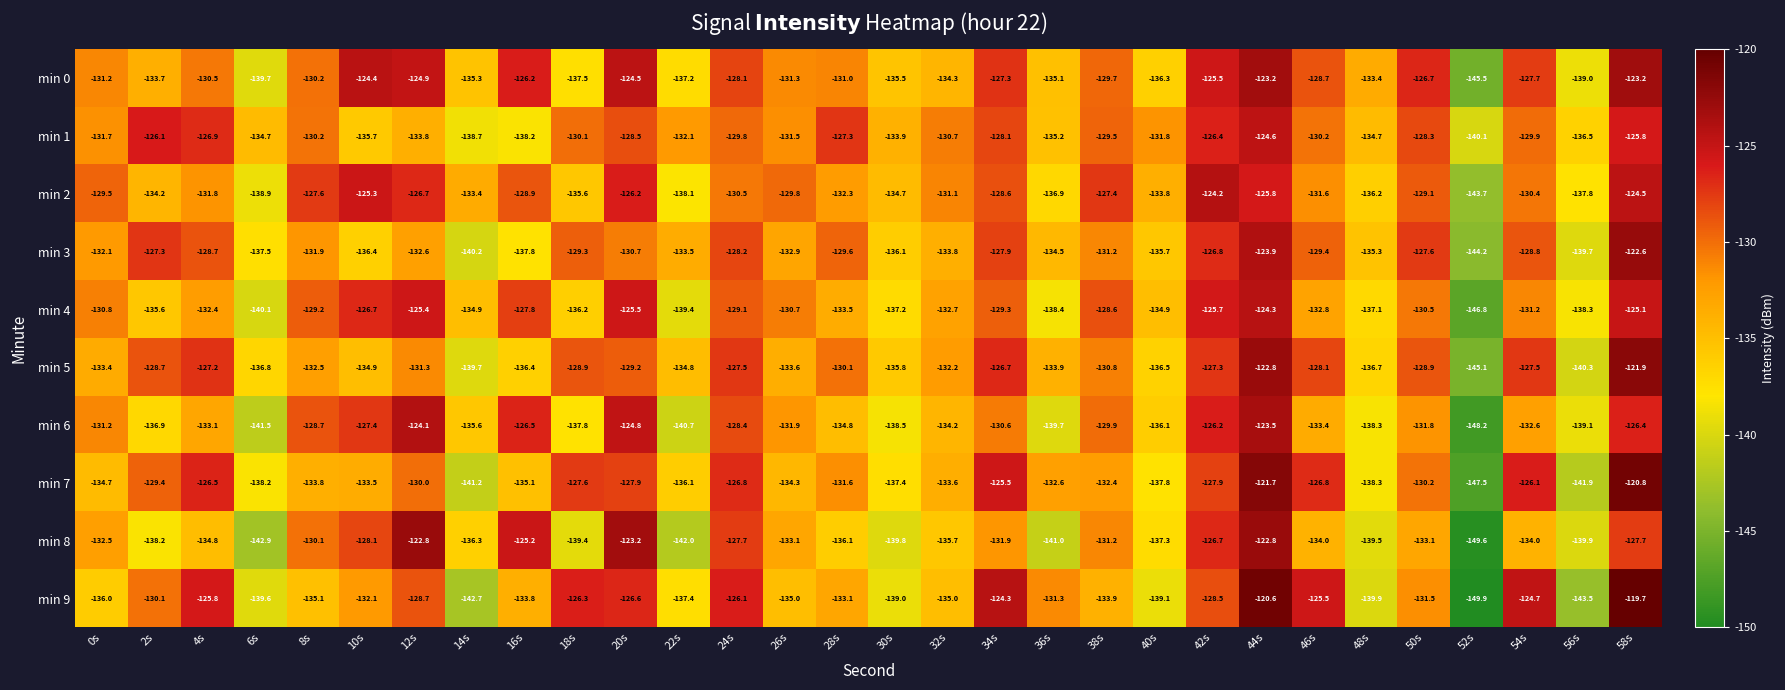

Read the min 0 value at 48s.

-133.4